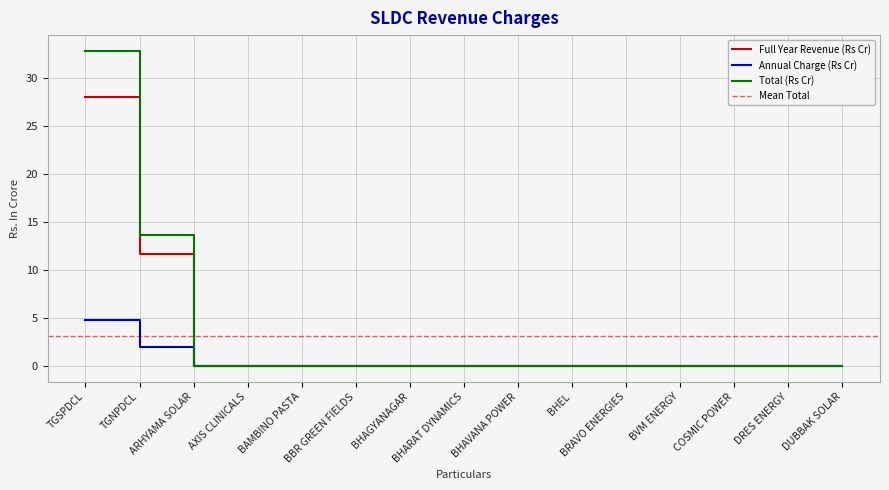

Between TGNPDCL and BHEL, which series saw the biggest shift?

Total (Rs Cr)